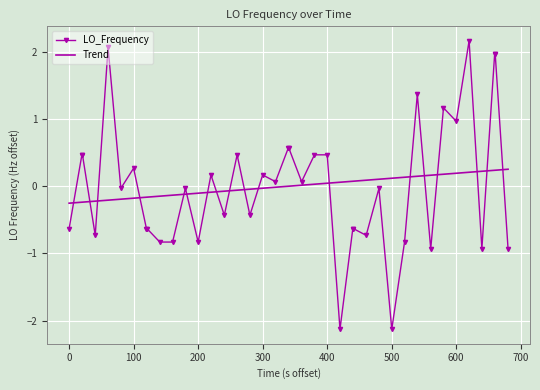

Which series has the widest spread of values?

LO_Frequency